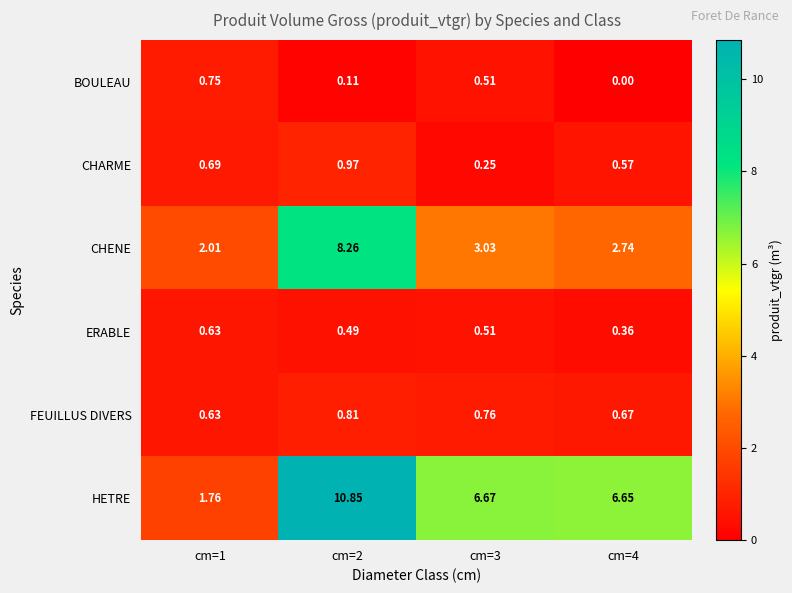

How many data points does each series have?

4